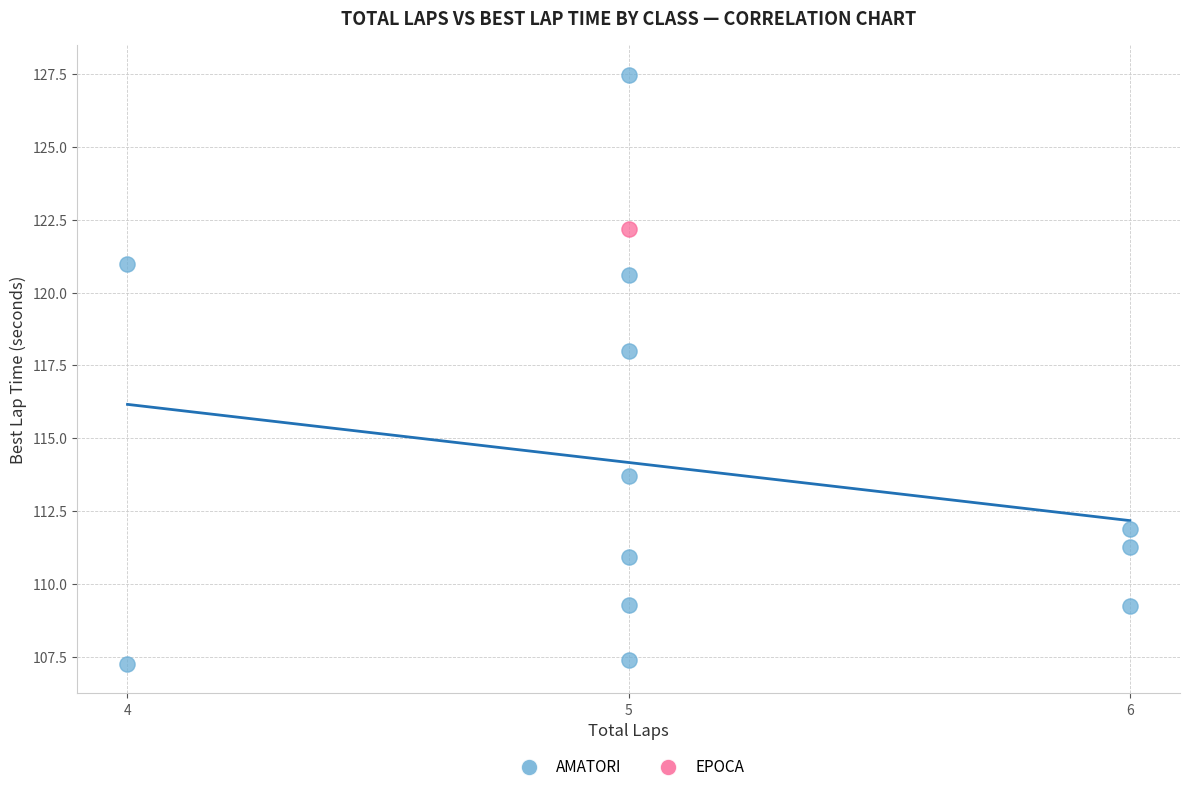

What are all the series names shown in the legend?

AMATORI, EPOCA